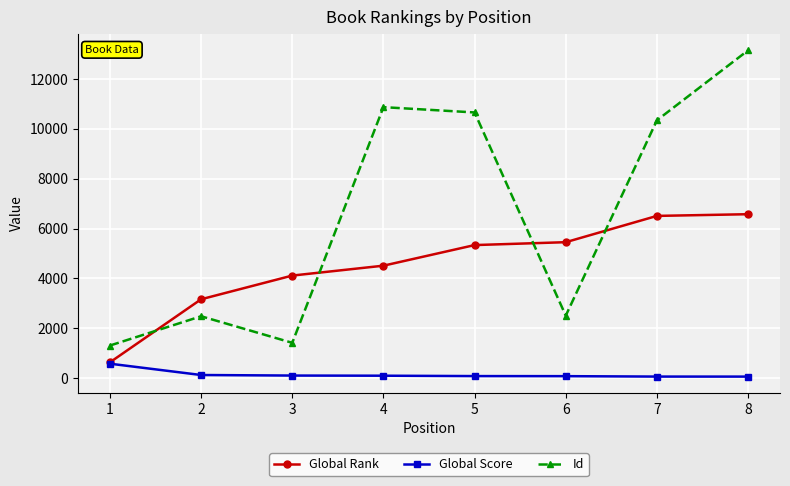

Rank the series at 5 from lowest to highest value.

Global Score, Global Rank, Id